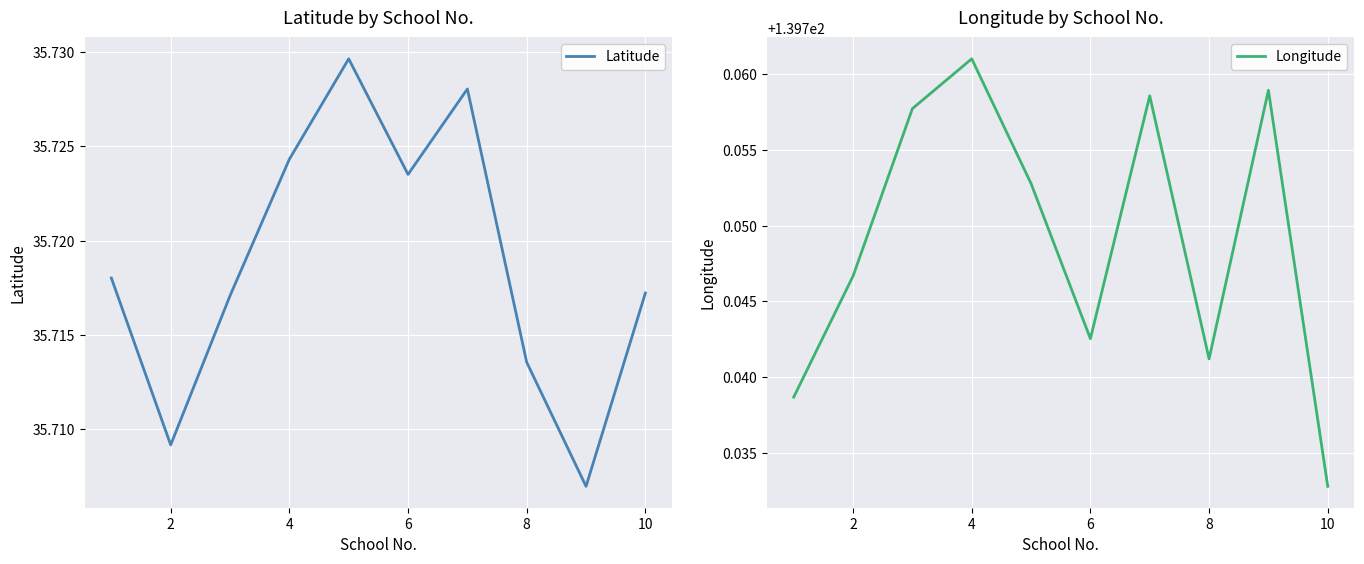

Which category has the highest value in the Longitude series?

4